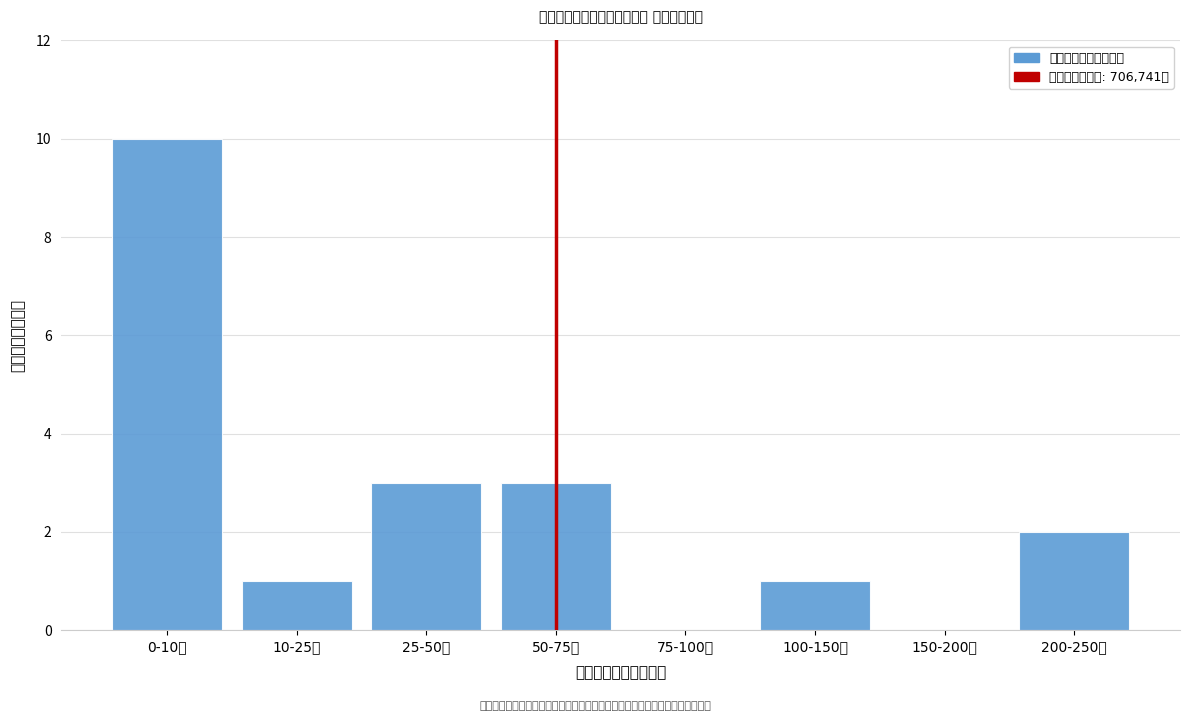

Reading right to left, list all the values displayed in this chart.

200-250万=2	150-200万=0	100-150万=1	75-100万=0	50-75万=3	25-50万=3	10-25万=1	0-10万=10